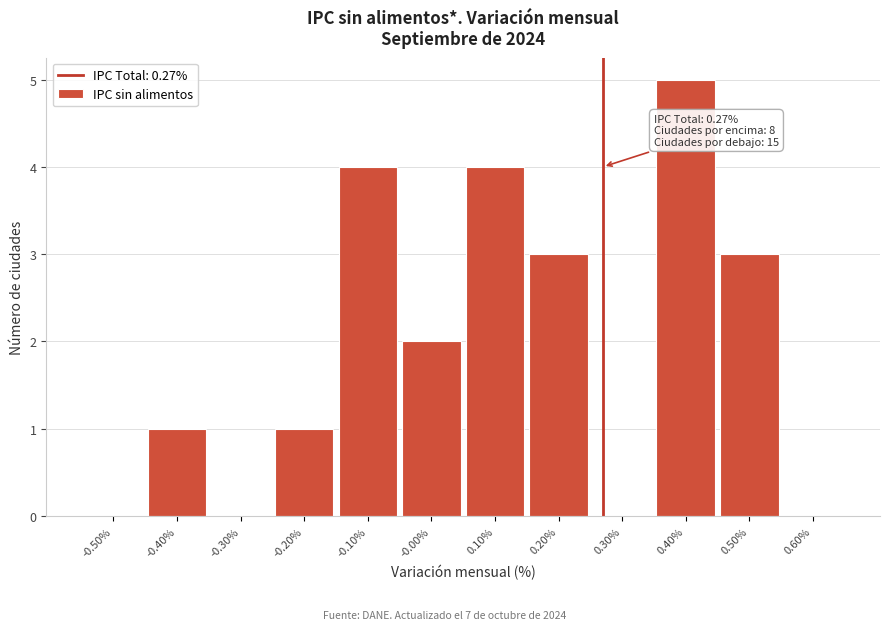

Which range on the x-axis has the tallest bar?

0.35 to 0.45